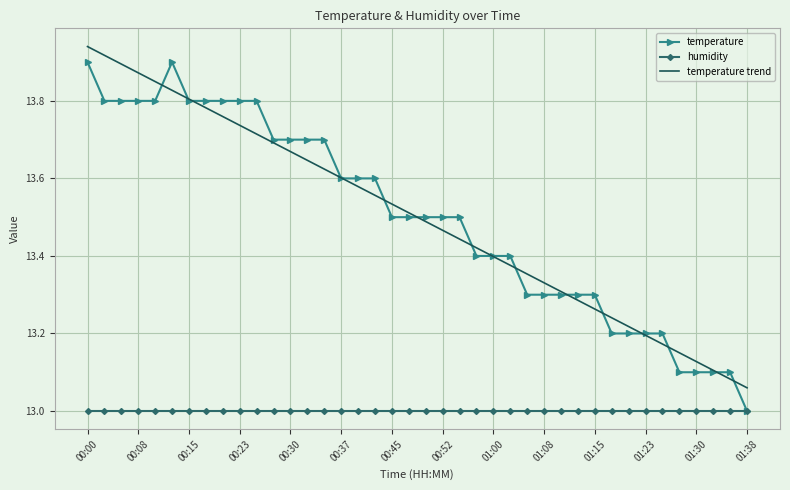

Which series has the largest range (max minus min)?

temperature